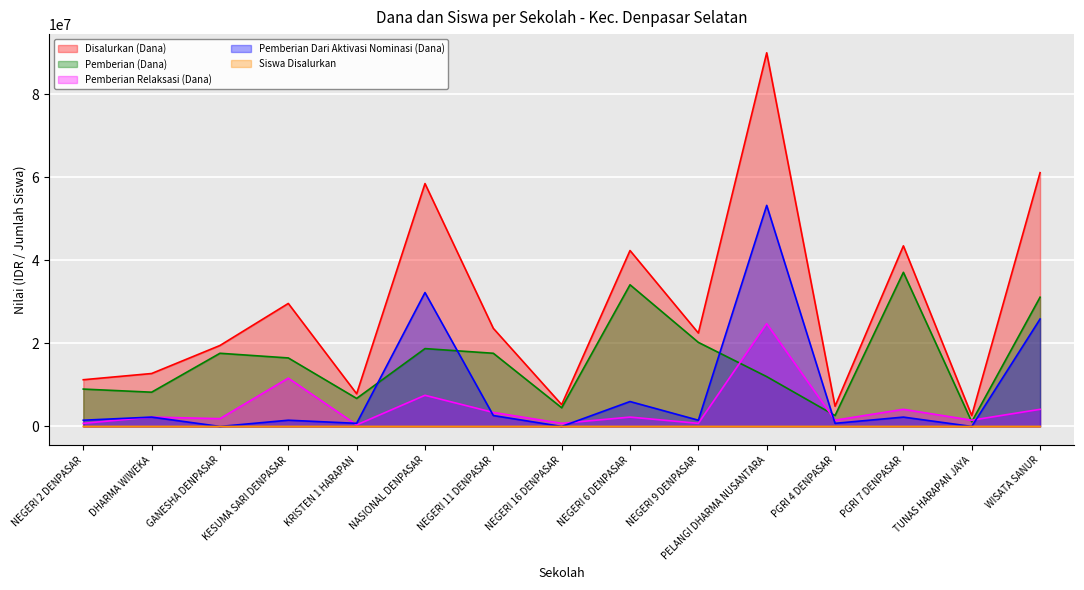

The Siswa Disalurkan series shows 12 at KRISTEN 1 HARAPAN. True or false?

True